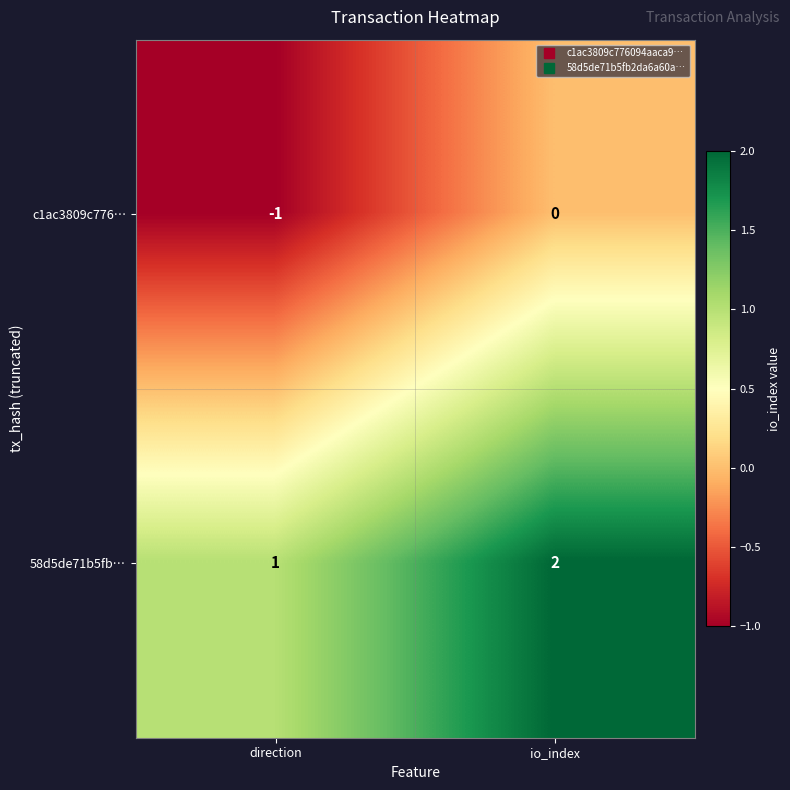

Which category has the highest value in the 58d5de71b5fb… series?

io_index